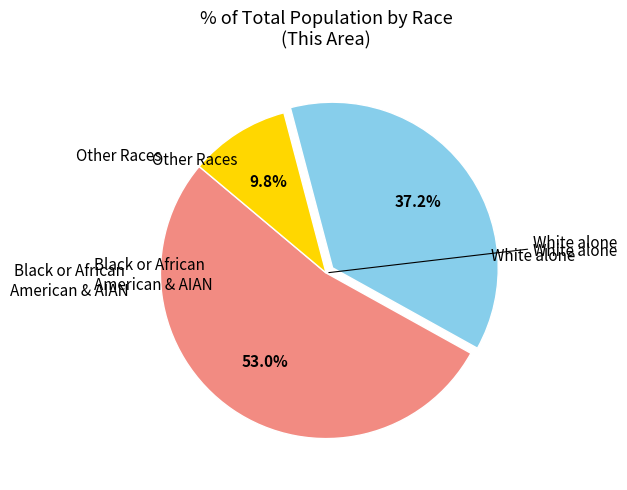

Does any single category account for the majority?

Yes